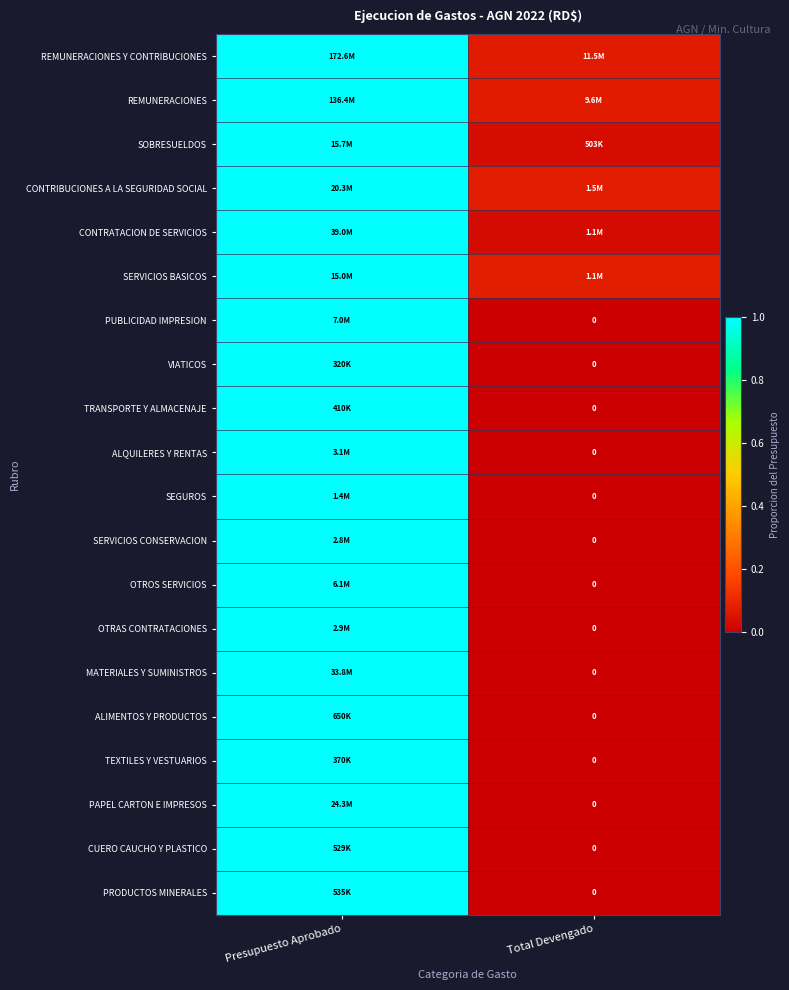

At which category does the chart reach its peak across all series?

Presupuesto Aprobado